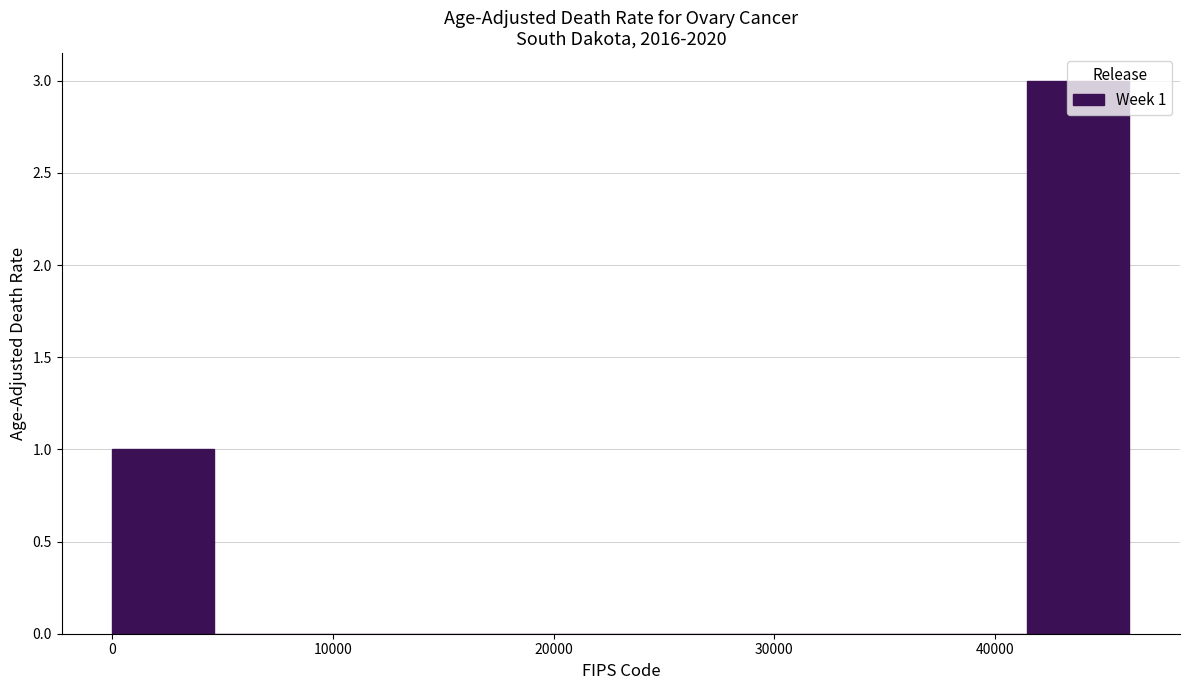

Over which range of the x-axis is the bar tallest?

41000 to 46000